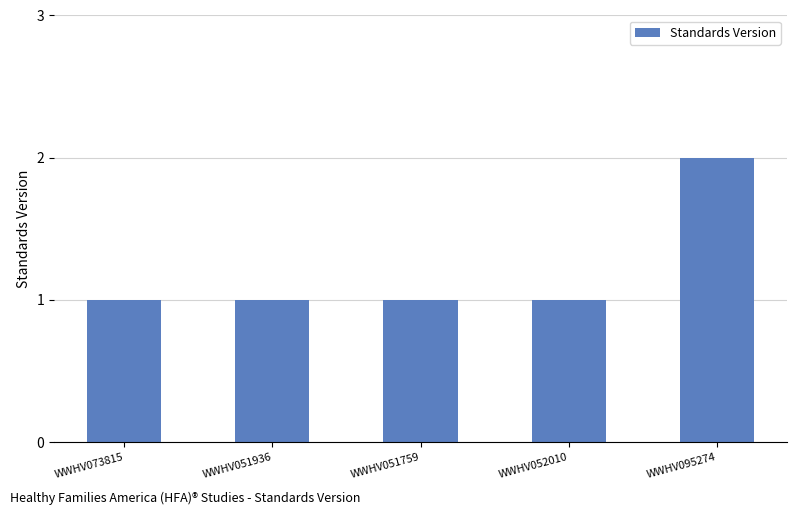

What is the average value?

1